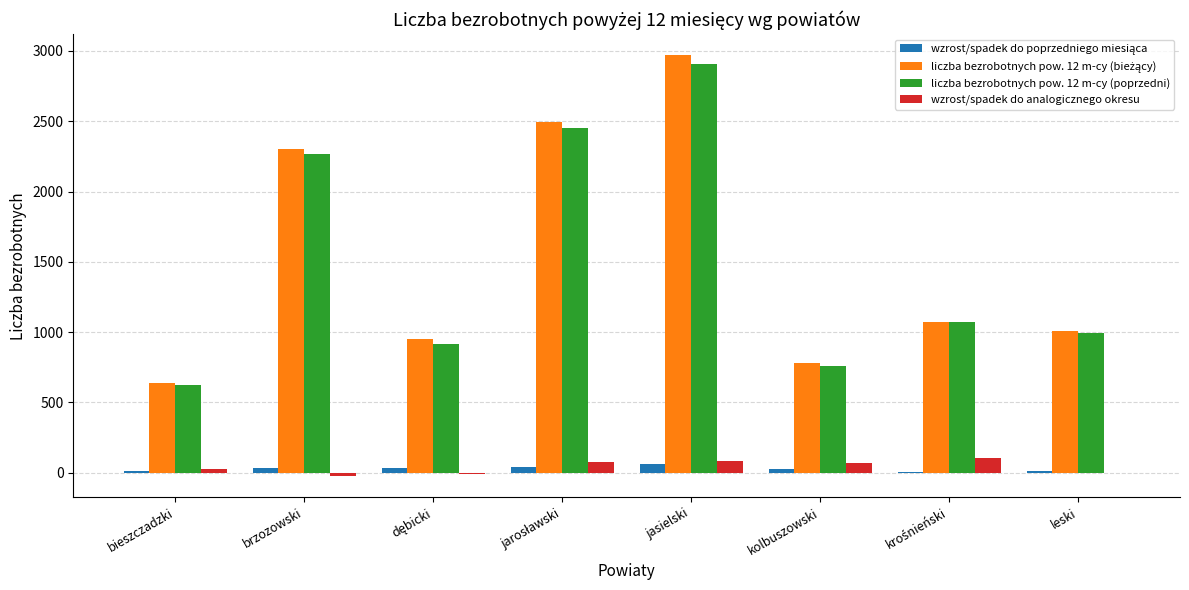

Is it true that liczba bezrobotnych pow. 12 m-cy (poprzedni) equals 758 at kolbuszowski?

True